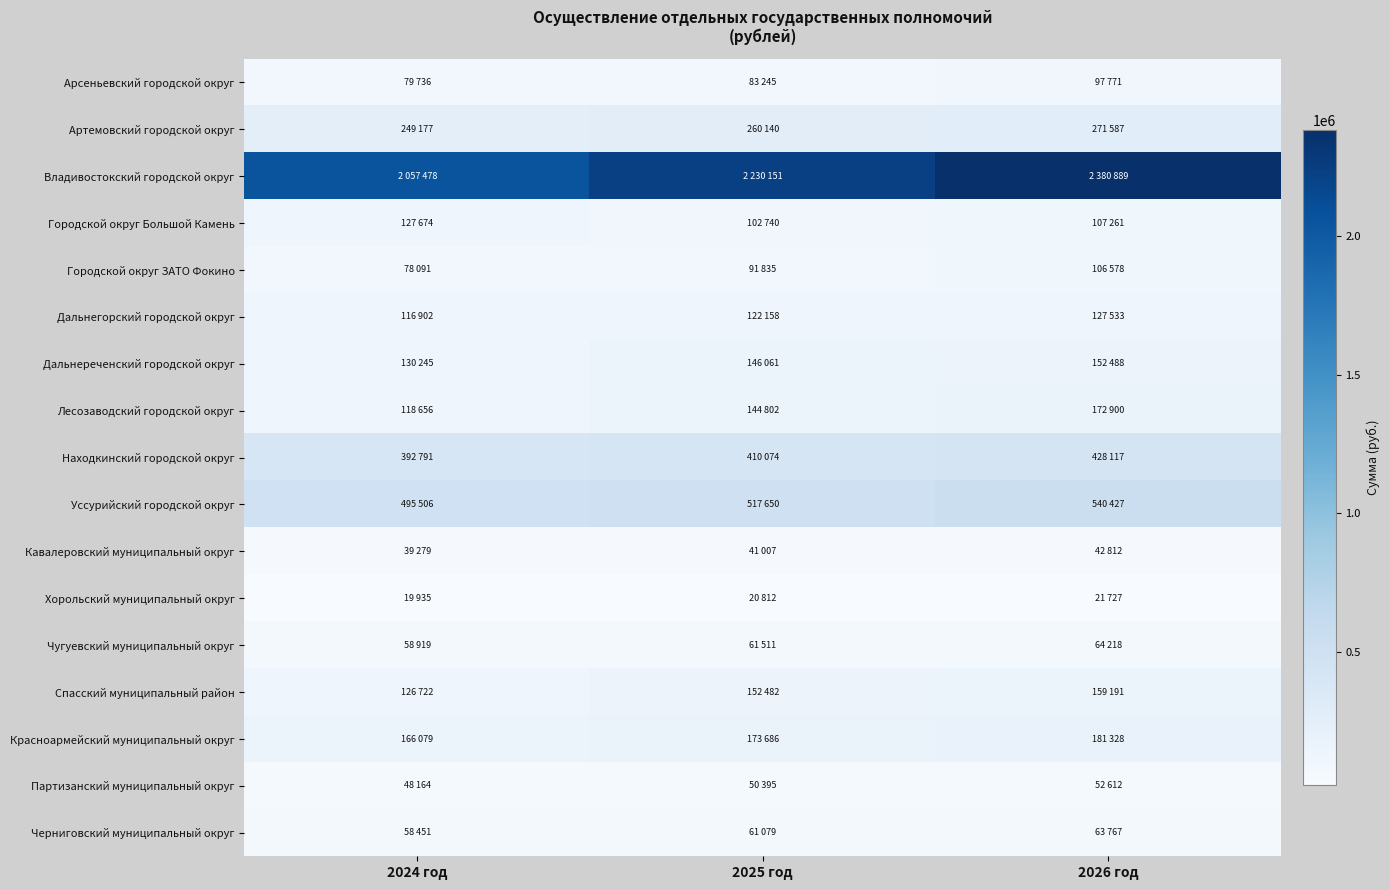

Reading left to right, extract all data points from this chart.

Арсеньевский городской округ: 2024 год=79736	2025 год=83245	2026 год=97771
Артемовский городской округ: 2024 год=249177	2025 год=260140	2026 год=271587
Владивостокский городской округ: 2024 год=2057478	2025 год=2230151	2026 год=2380889
Городской округ Большой Камень: 2024 год=127674	2025 год=102740	2026 год=107261
Городской округ ЗАТО Фокино: 2024 год=78091	2025 год=91835	2026 год=106578
Дальнегорский городской округ: 2024 год=116902	2025 год=122158	2026 год=127533
Дальнереченский городской округ: 2024 год=130245	2025 год=146061	2026 год=152488
Лесозаводский городской округ: 2024 год=118656	2025 год=144802	2026 год=172900
Находкинский городской округ: 2024 год=392791	2025 год=410074	2026 год=428117
Уссурийский городской округ: 2024 год=495506	2025 год=517650	2026 год=540427
Кавалеровский муниципальный округ: 2024 год=39279	2025 год=41007	2026 год=42812
Хорольский муниципальный округ: 2024 год=19935	2025 год=20812	2026 год=21727
Чугуевский муниципальный округ: 2024 год=58919	2025 год=61511	2026 год=64218
Спасский муниципальный район: 2024 год=126722	2025 год=152482	2026 год=159191
Красноармейский муниципальный округ: 2024 год=166079	2025 год=173686	2026 год=181328
Партизанский муниципальный округ: 2024 год=48164	2025 год=50395	2026 год=52612
Черниговский муниципальный округ: 2024 год=58451	2025 год=61079	2026 год=63767